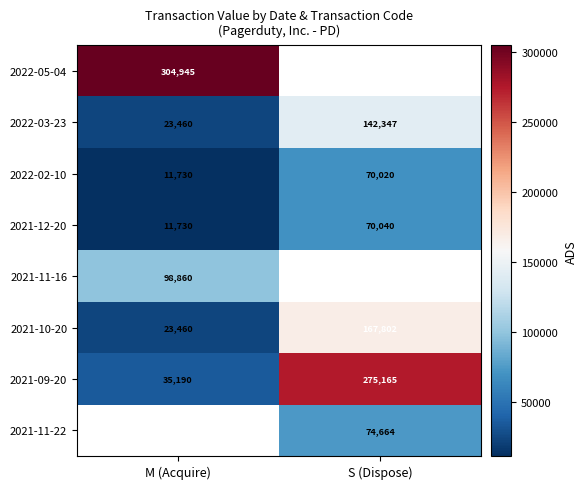

Which category has the highest value in the 2022-02-10 series?

S (Dispose)